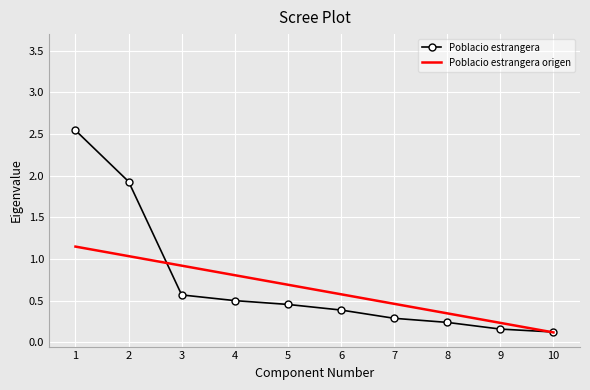

At which label is Poblacio estrangera origen closest to 0?

10